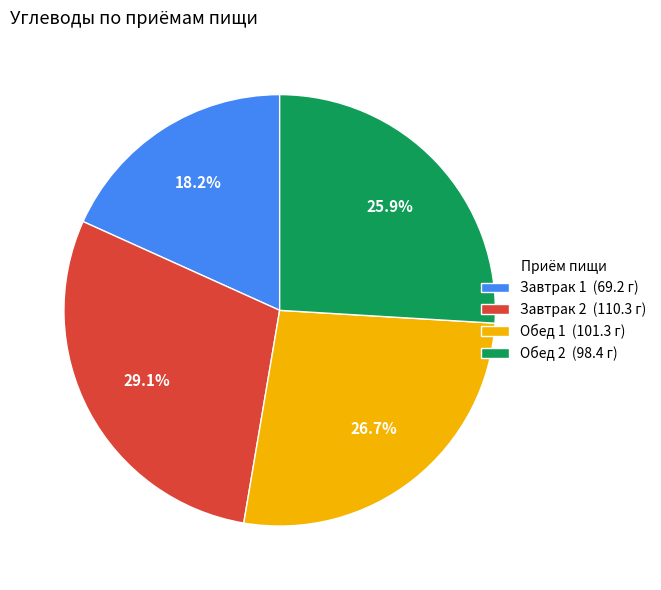

Is there any slice that represents more than half of the pie?

No